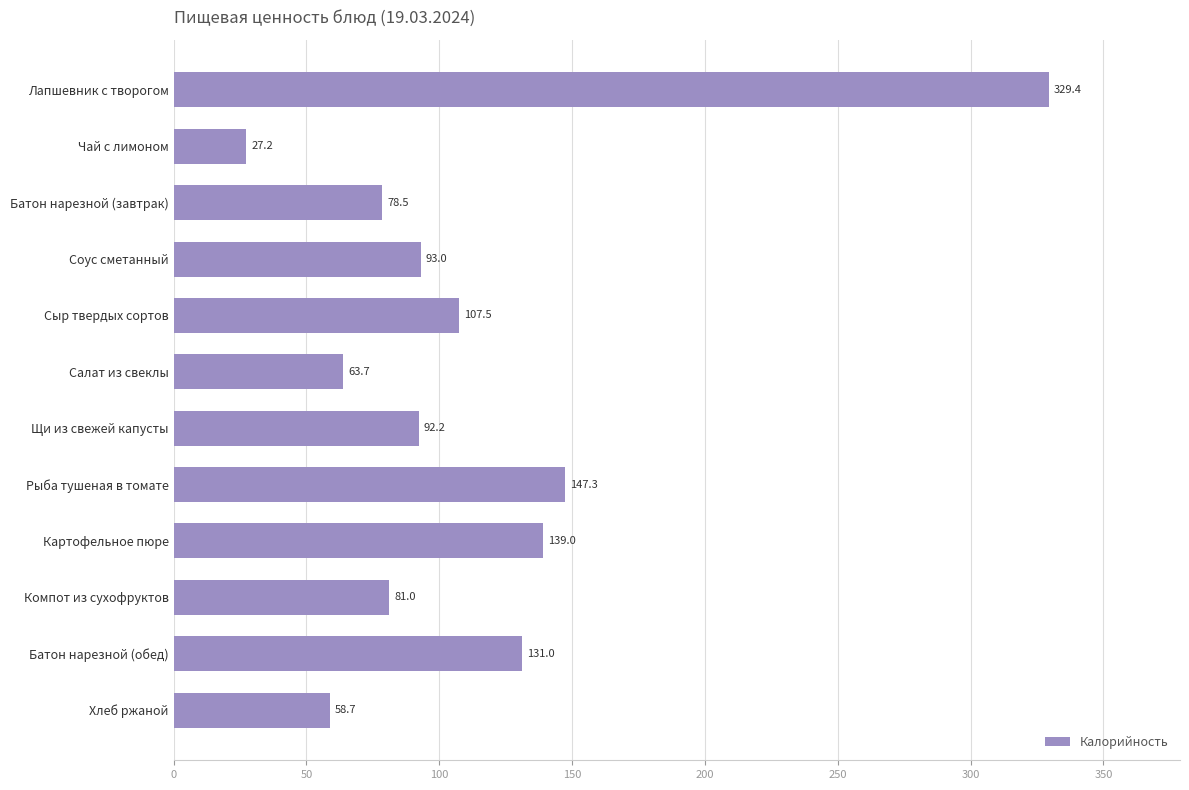

What is the approximate value at Щи из свежей капусты?

92.2